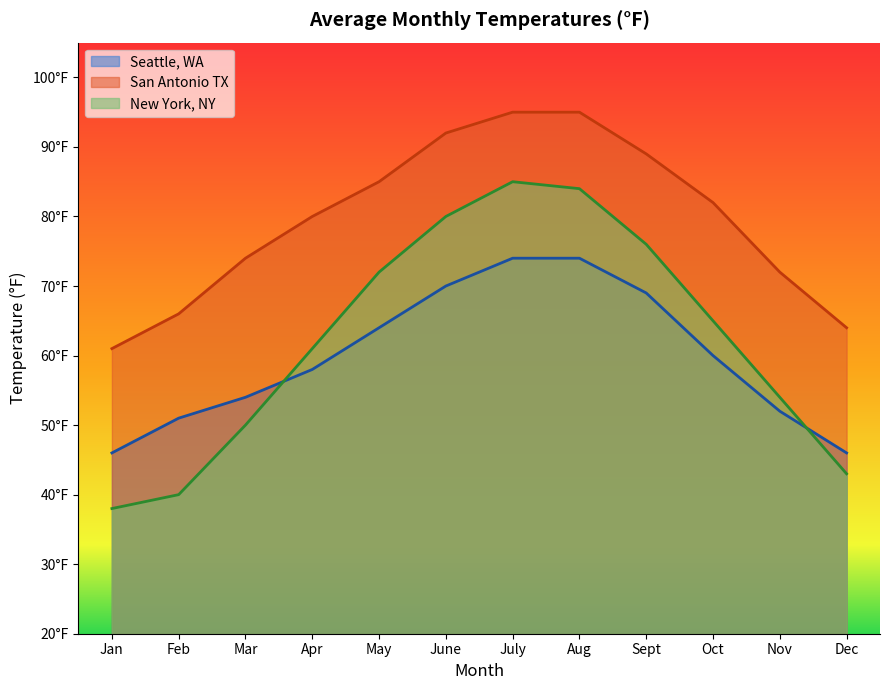

What is the difference between the maximum and minimum values in the San Antonio TX series?

34